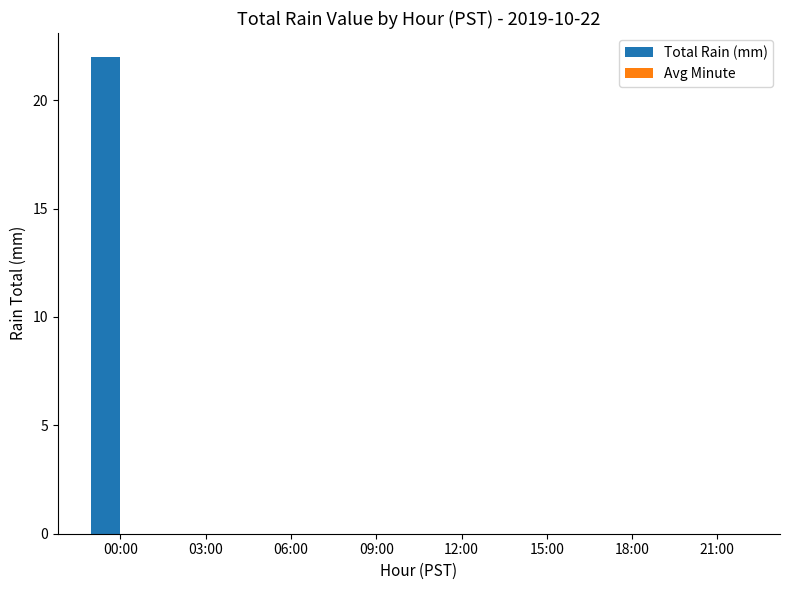

Which has a higher value, 21:00 or 00:00?

00:00